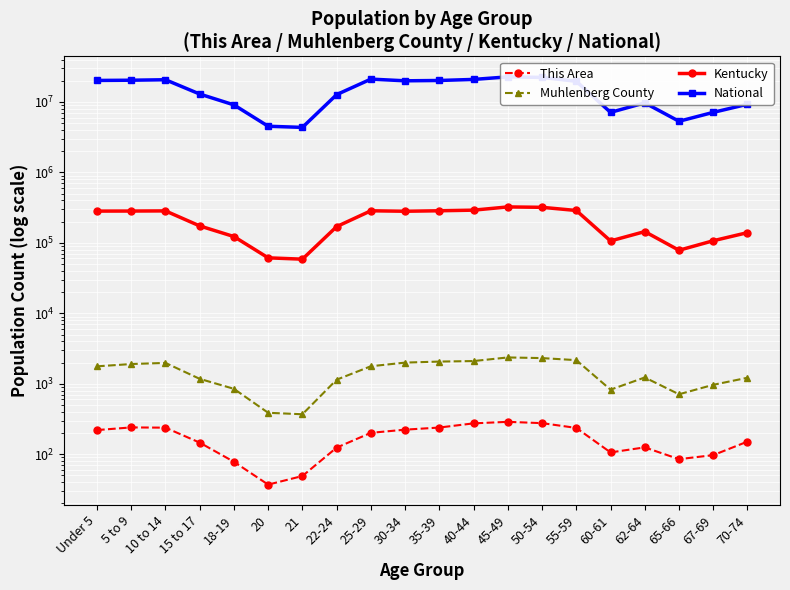

How many values in the Kentucky series exceed 280920?

9